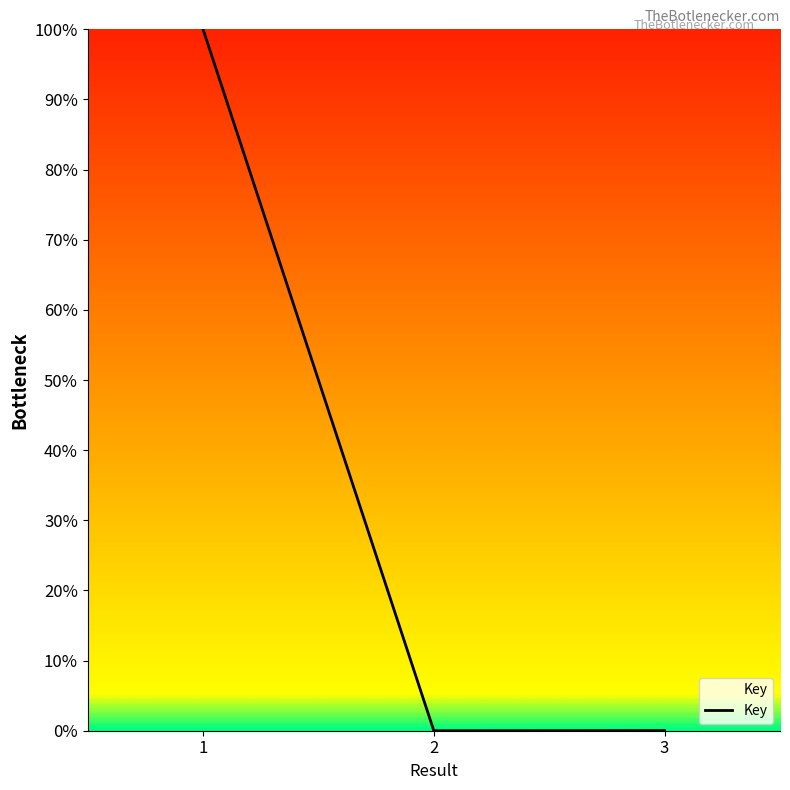

What is the sum of all values?

100.0